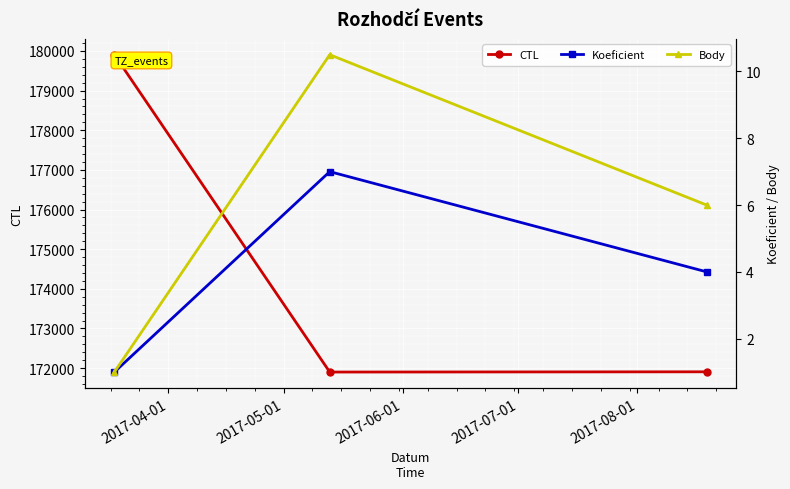

What is the value of the CTL point at the 1st from the left?

179906